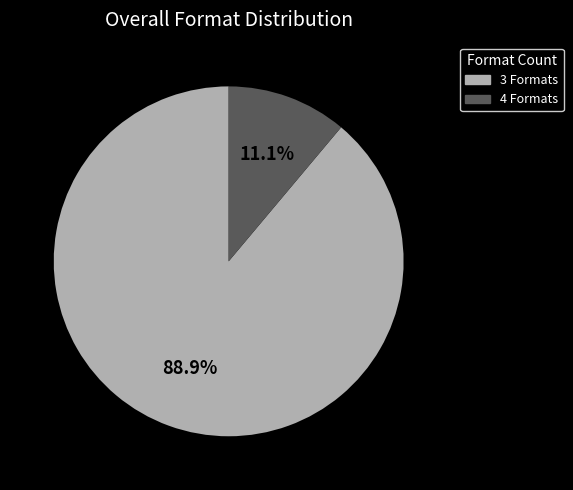

Rank the categories by value from lowest to highest.

4 Formats, 3 Formats